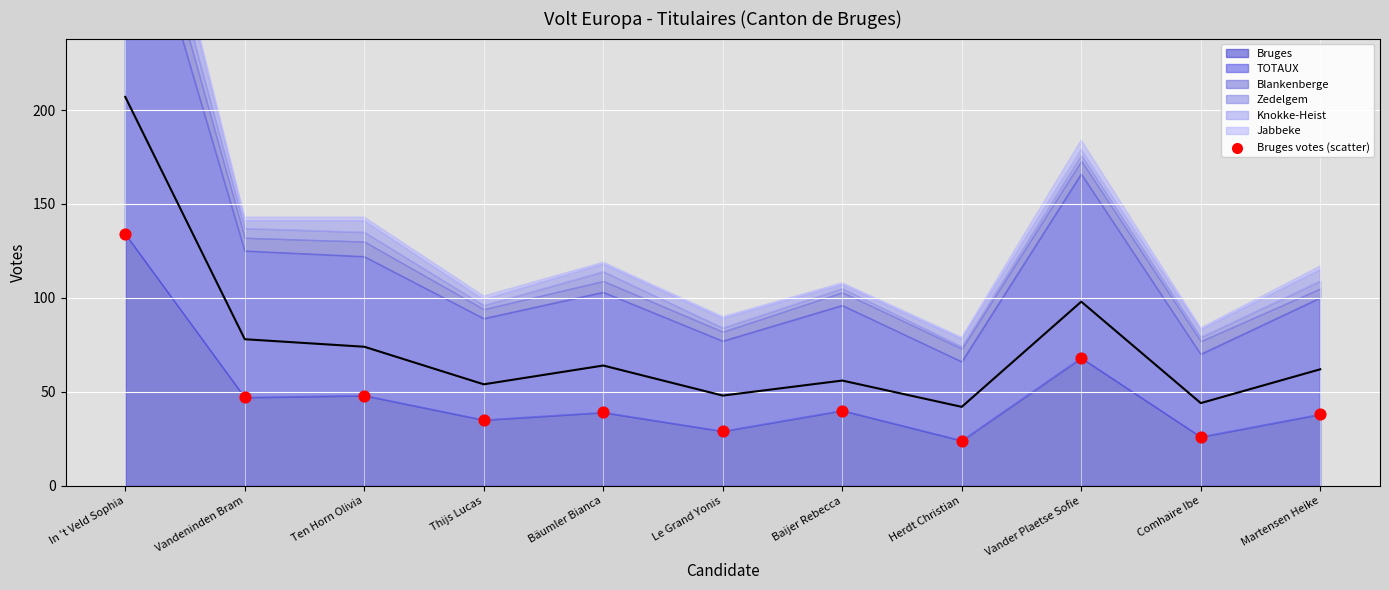

What is the range of Y values (max minus min)?

110